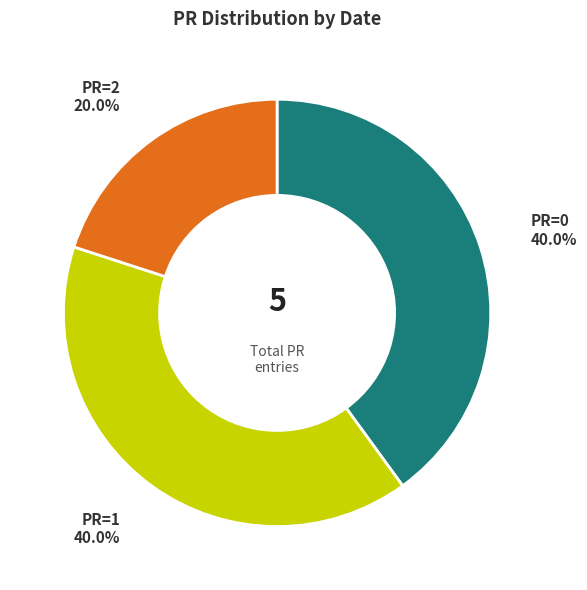

What portion of the pie excludes PR=1?

60.0%